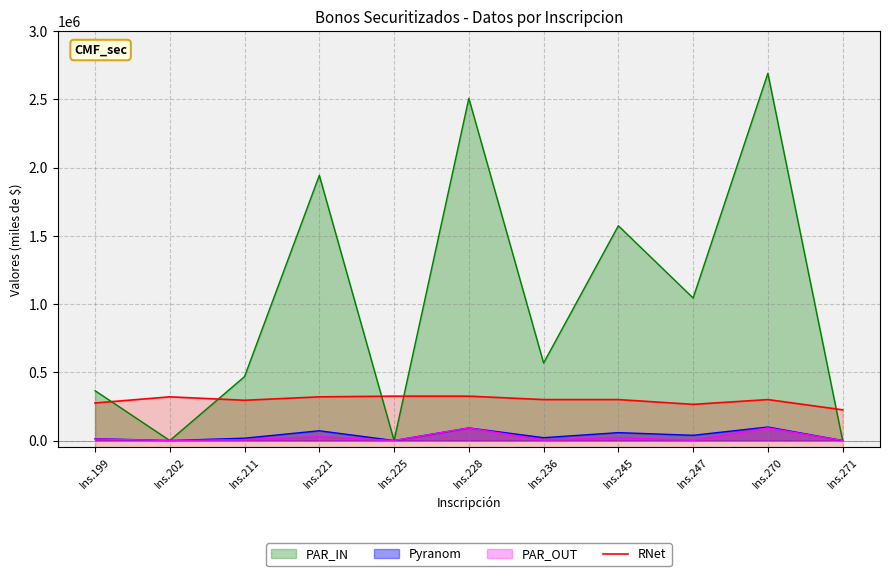

How many data points are less than 300000?

4